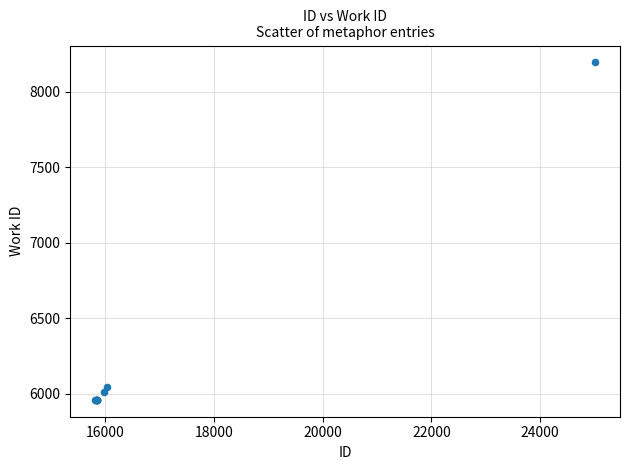

What Y value in the scatter plot is closest to 7077?

6045